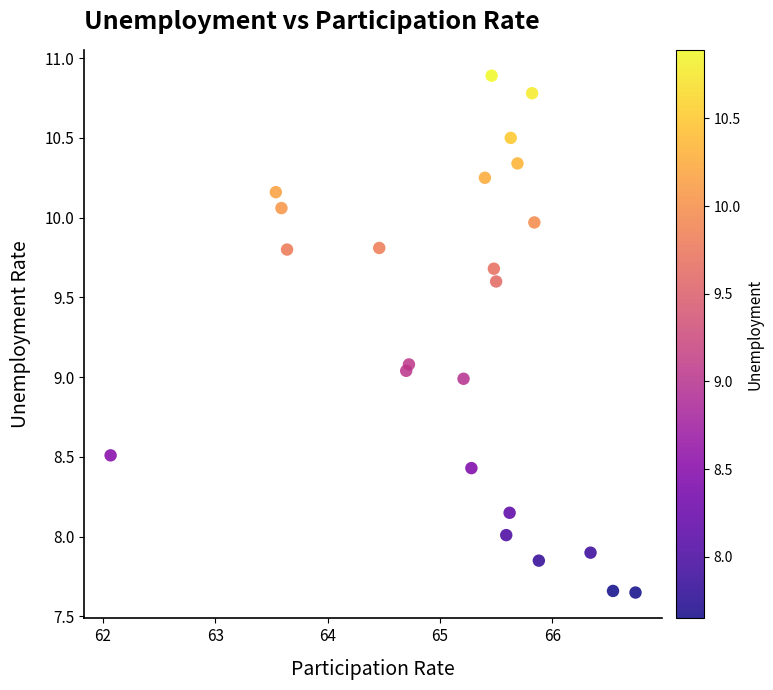

What is the range of Y values (max minus min)?

3.2